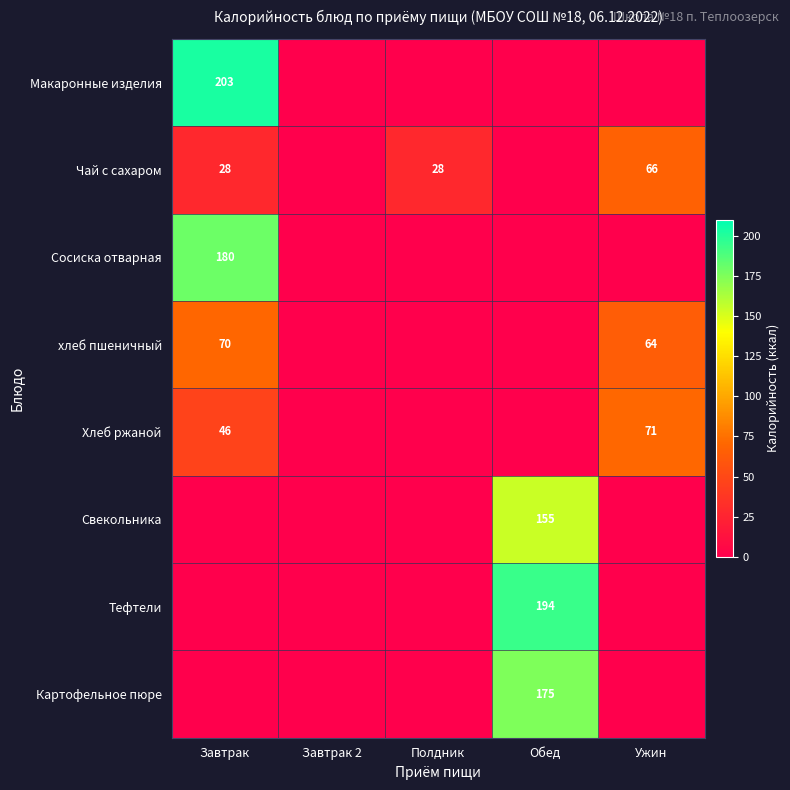

Which series has the largest total across all categories?

Макаронные изделия